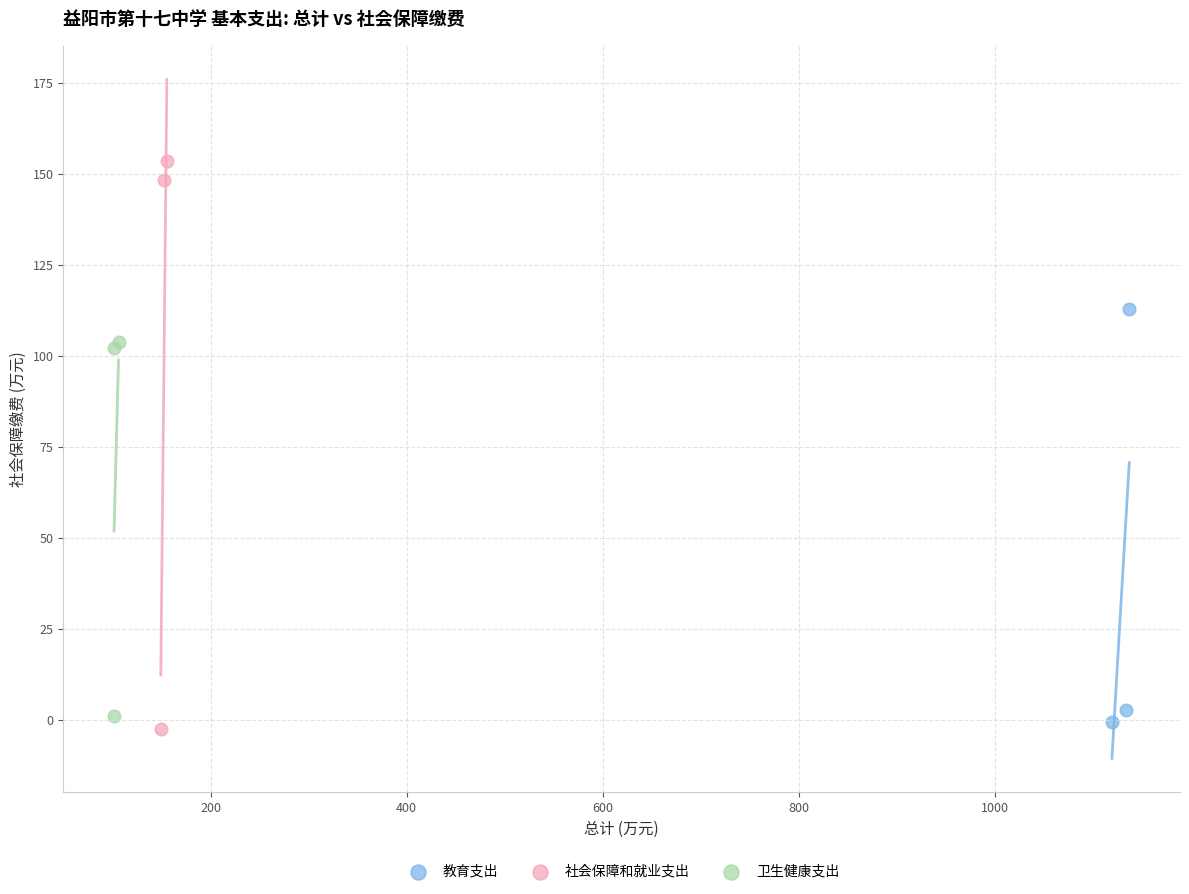

Which series reaches the minimum Y coordinate?

社会保障和就业支出